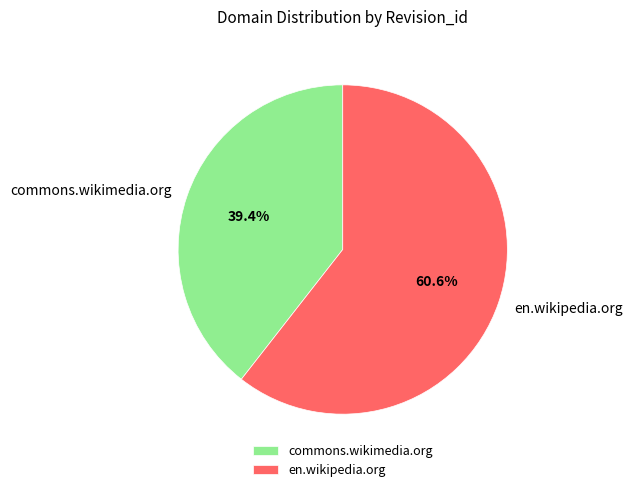

How many slices are in this pie chart?

2